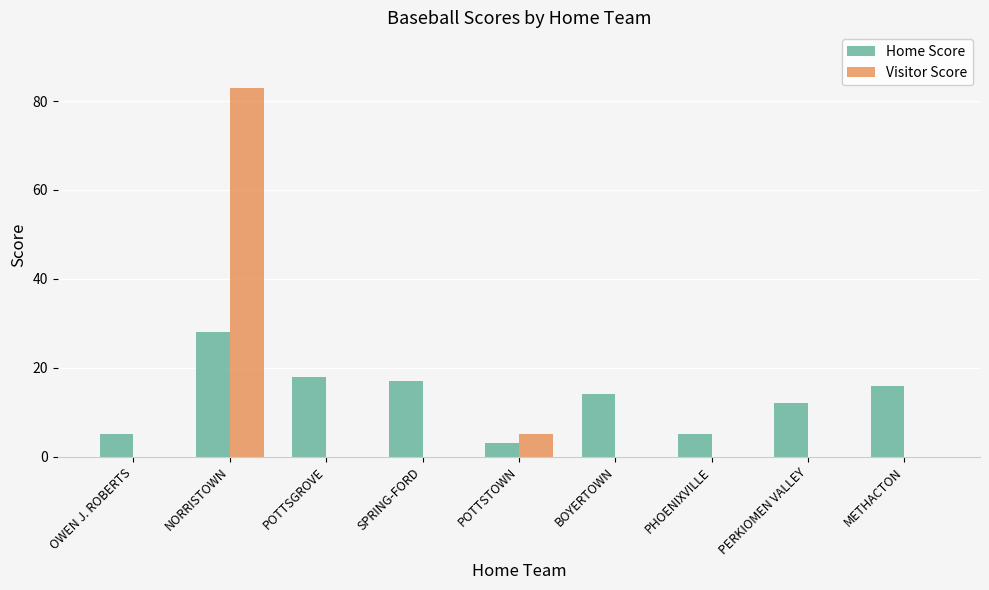

Reading left to right, what are all the values shown in this chart?

Home Score: OWEN J. ROBERTS=5	NORRISTOWN=28	POTTSGROVE=18	SPRING-FORD=17	POTTSTOWN=3	BOYERTOWN=14	PHOENIXVILLE=5	PERKIOMEN VALLEY=12	METHACTON=16
Visitor Score: OWEN J. ROBERTS=0	NORRISTOWN=83	POTTSGROVE=0	SPRING-FORD=0	POTTSTOWN=5	BOYERTOWN=0	PHOENIXVILLE=0	PERKIOMEN VALLEY=0	METHACTON=0